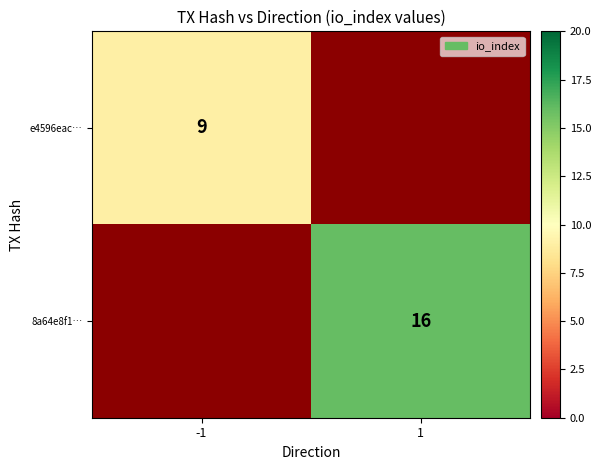

The 8a64e8f1… series shows 16 at 1. True or false?

True